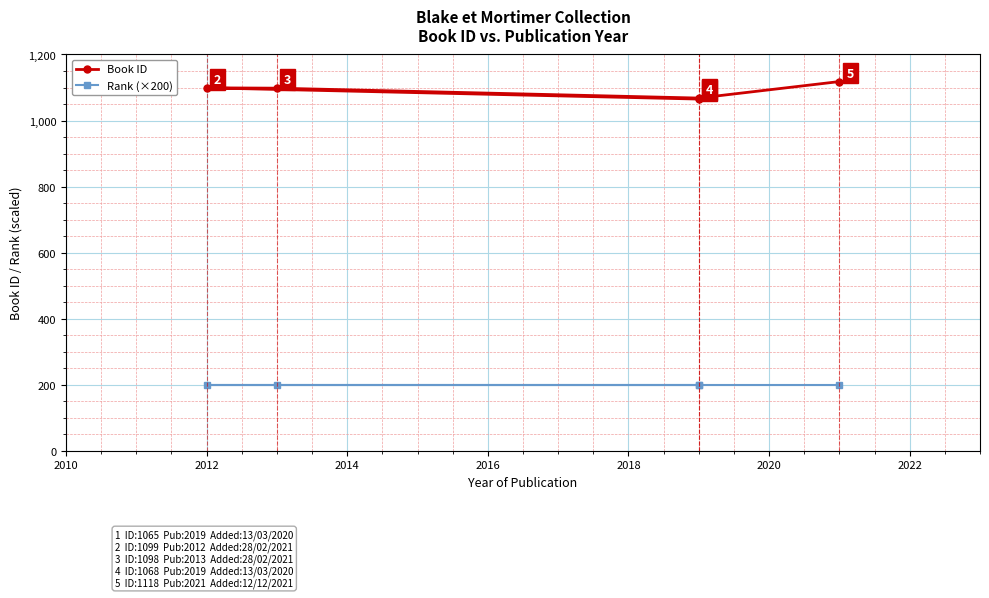

Is it true that Rank (×200) equals 200 at 2018?

True